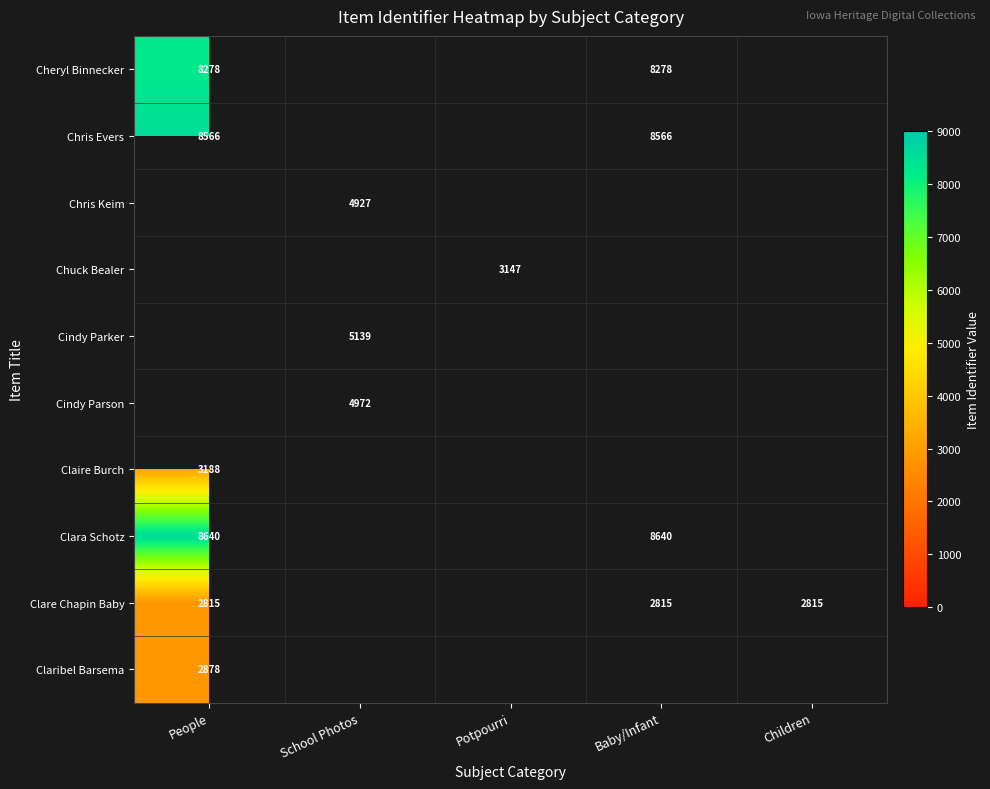

At which category does the chart reach its minimum across all series?

People